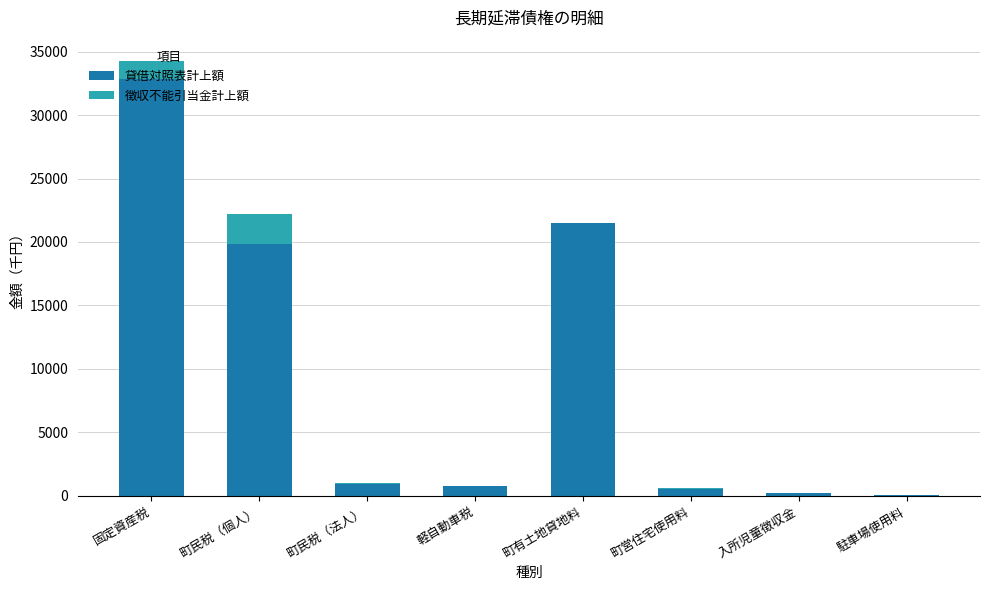

What is the total value across all series at 町民税（個人）?

22167